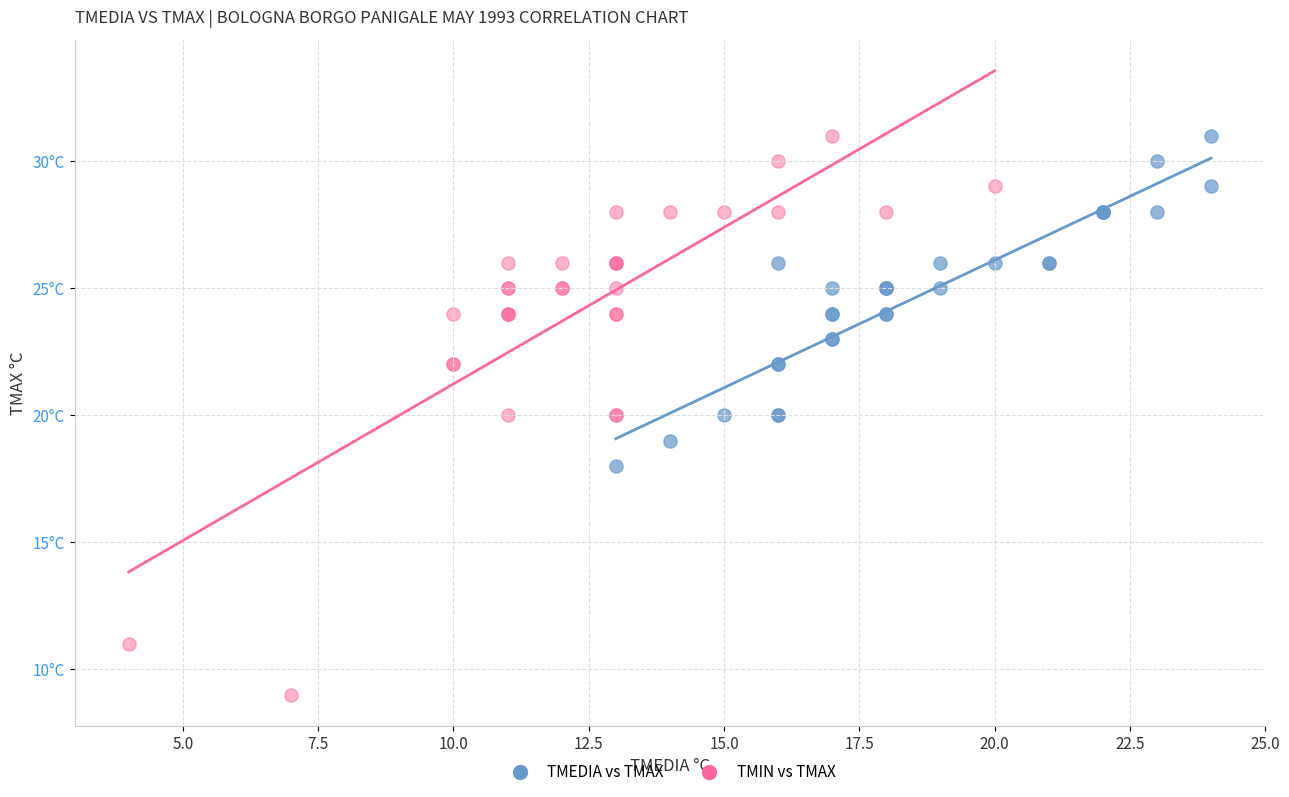

Which series has the widest spread of Y values?

TMIN vs TMAX